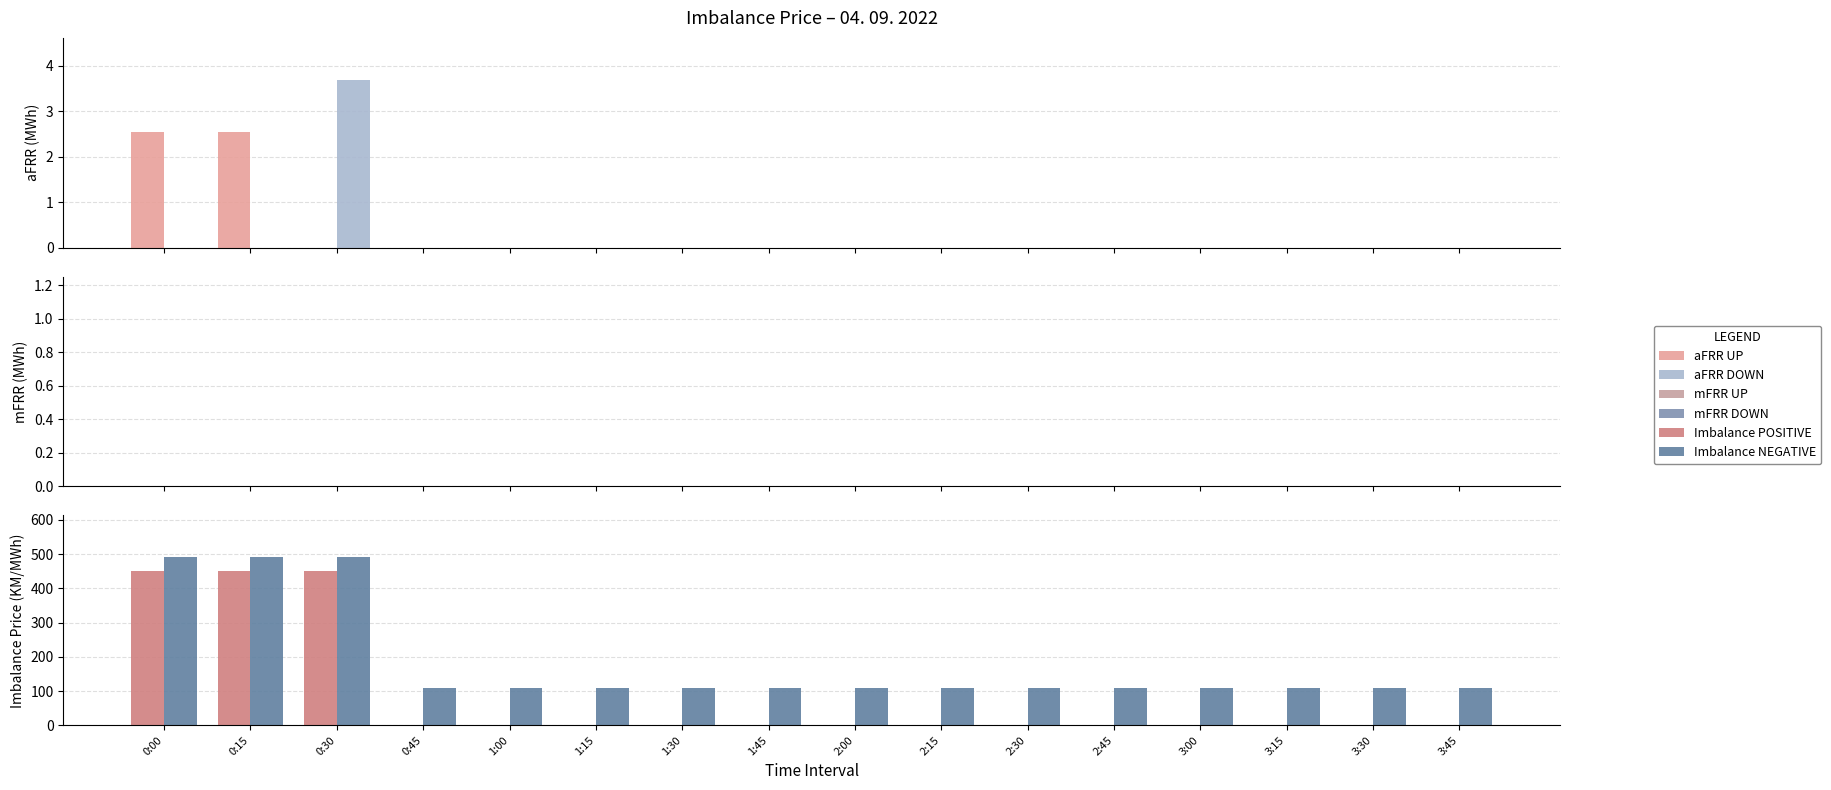

How many bars are there in each group?

6